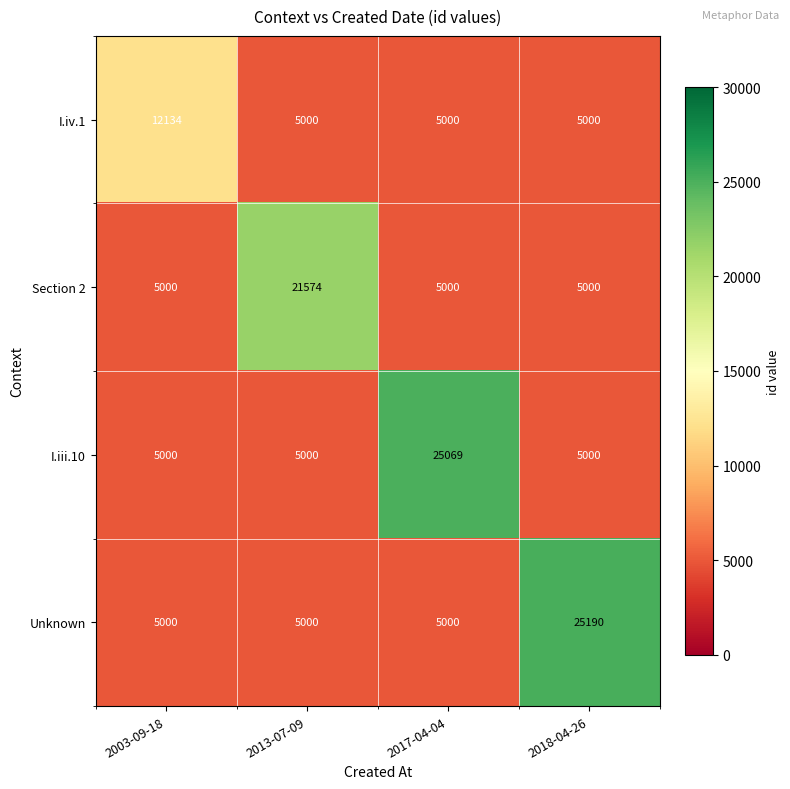

At how many categories does at least one series exceed 24021?

2